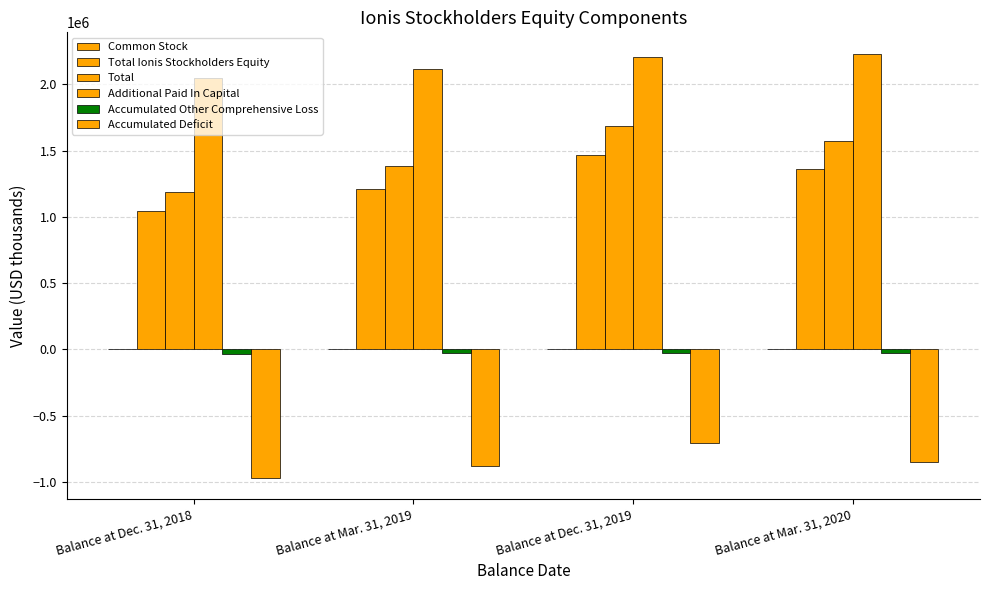

How many values in the Accumulated Deficit series exceed -846309?

1